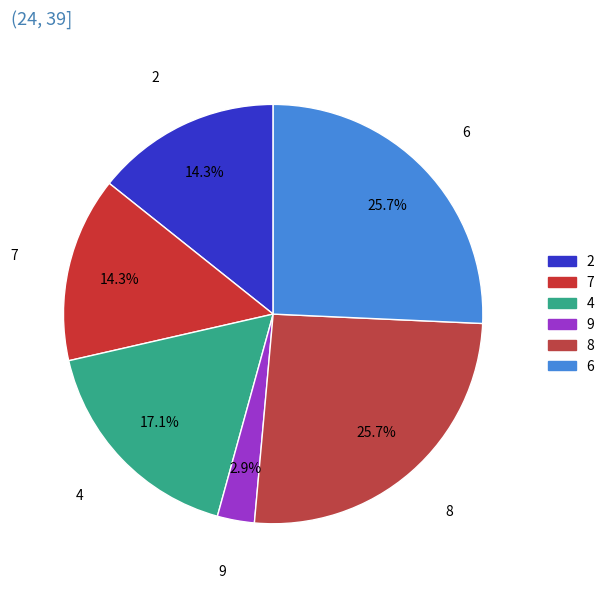

How many segments does this pie chart have?

6